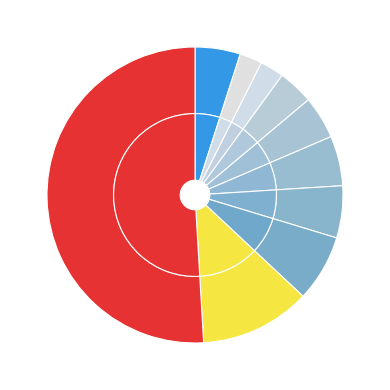

Is there a majority slice in this chart?

Yes